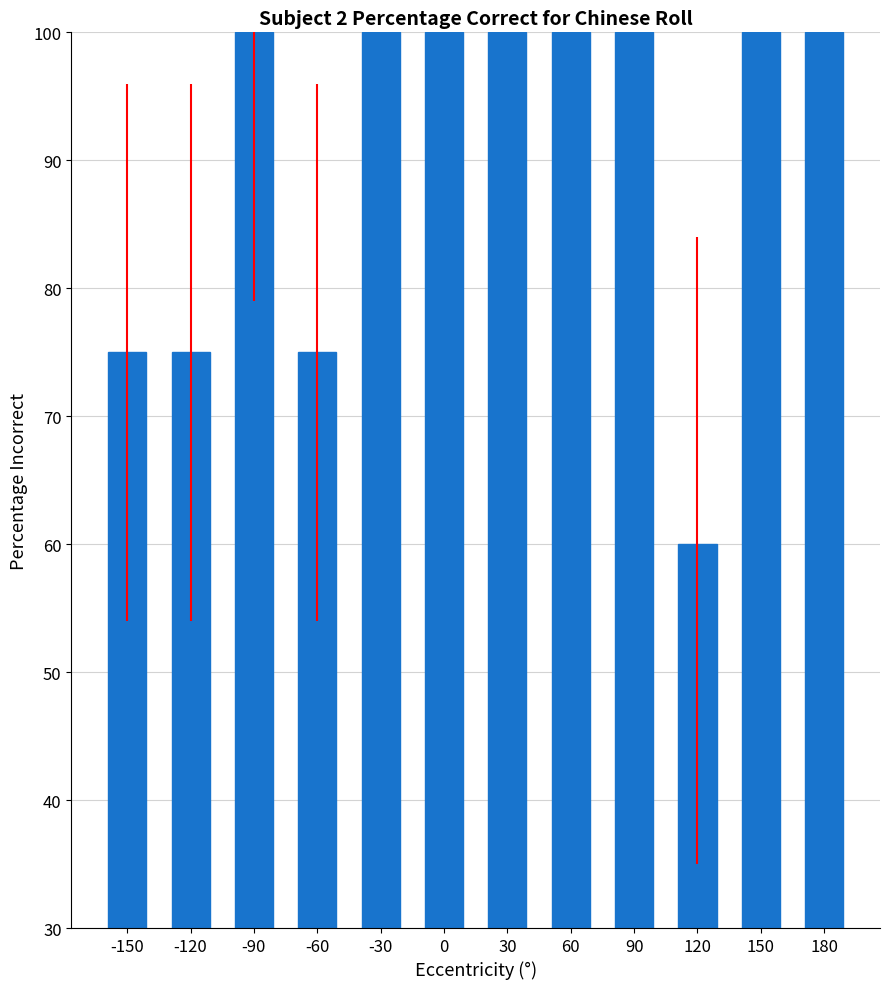

Does the chart contain any negative values?

No